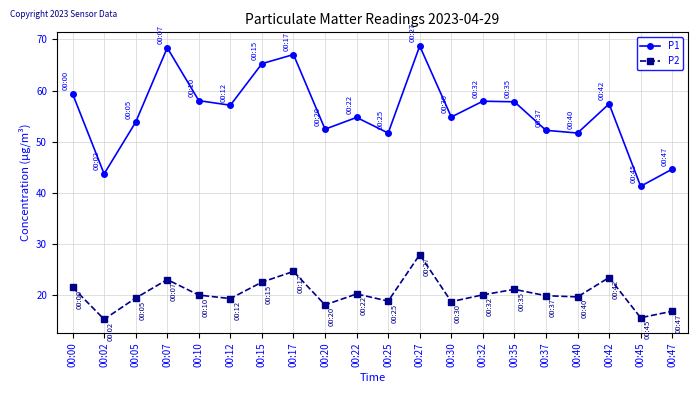

Count the number of data series in this chart.

2